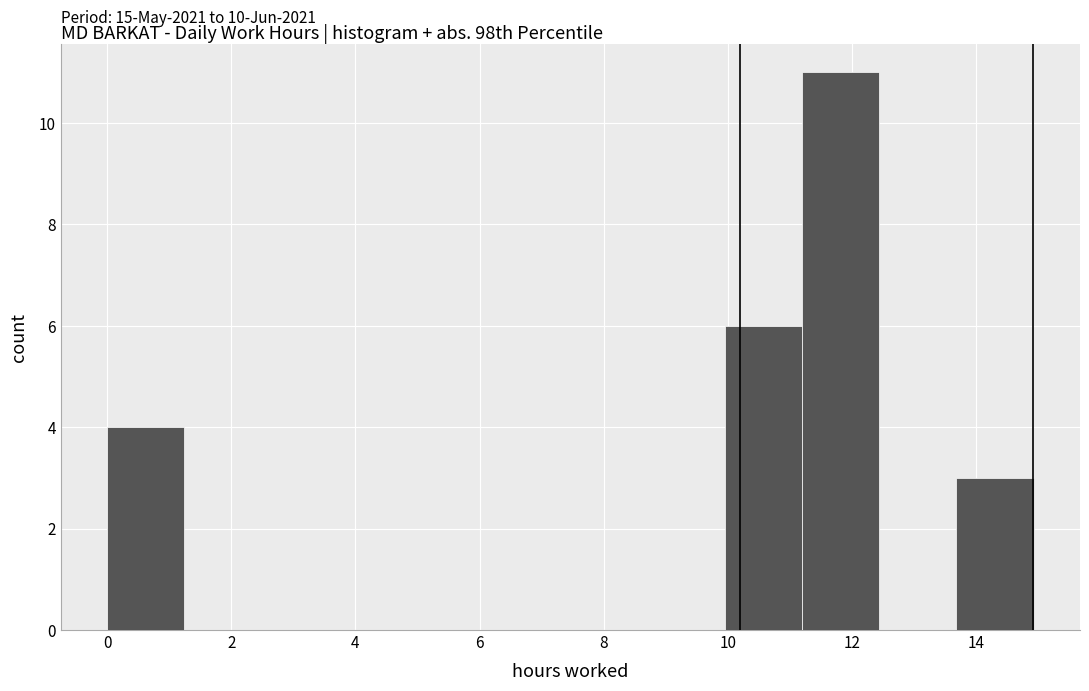

Which range on the x-axis has the tallest bar?

11.2 to 12.4